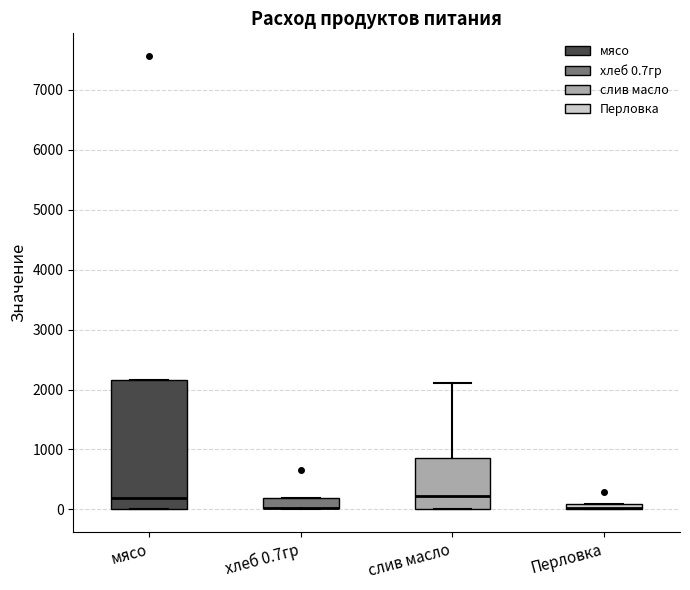

Where is the lower edge of the box for Перловка on the y-axis? The values are not printed on the chart, so give them approximately, as read against the axis.

0